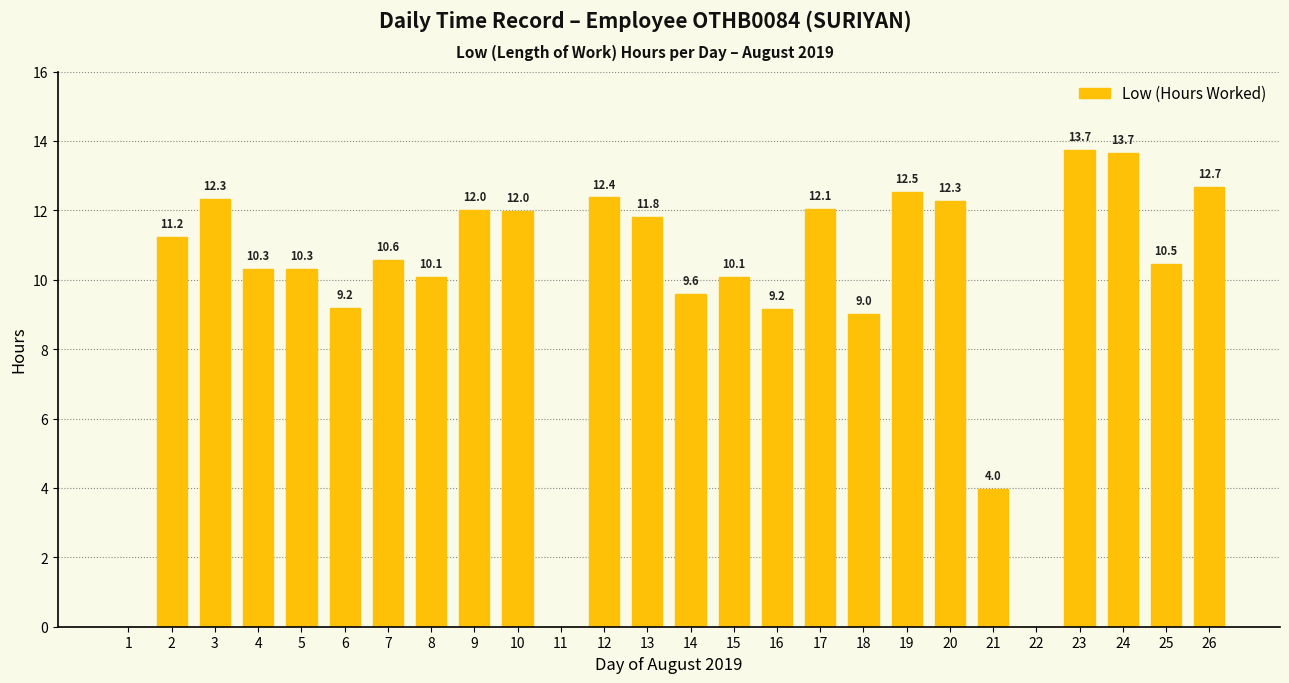

What is the greatest value displayed?

13.7